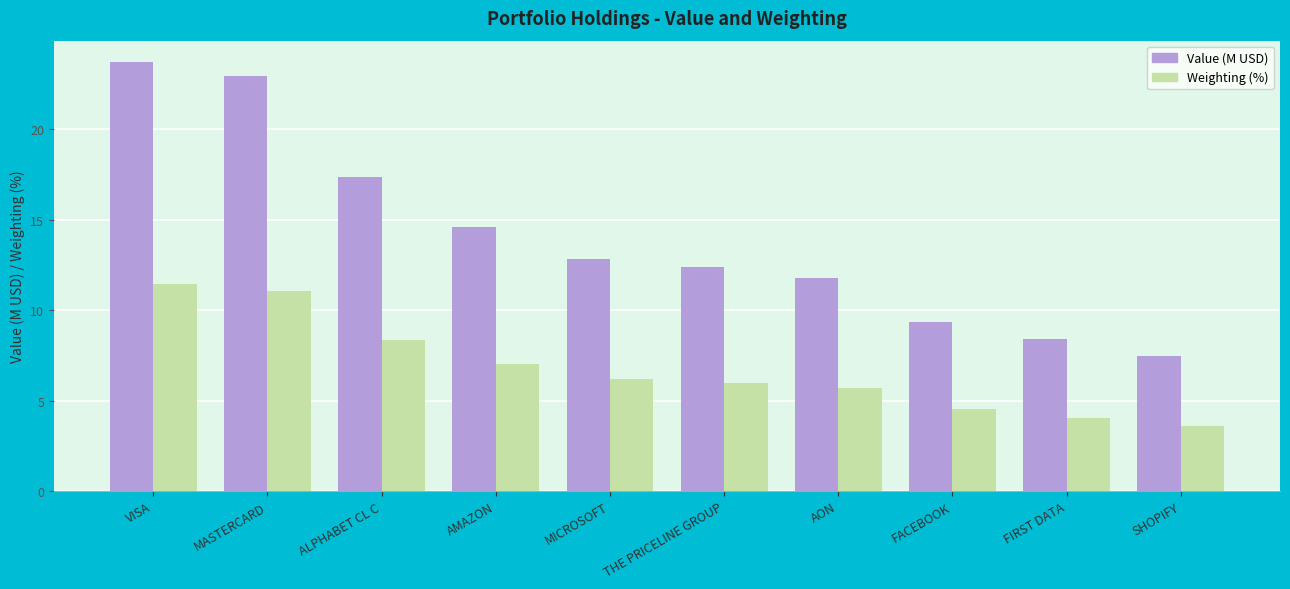

Read the Weighting (%) value at THE PRICELINE GROUP.

6.0